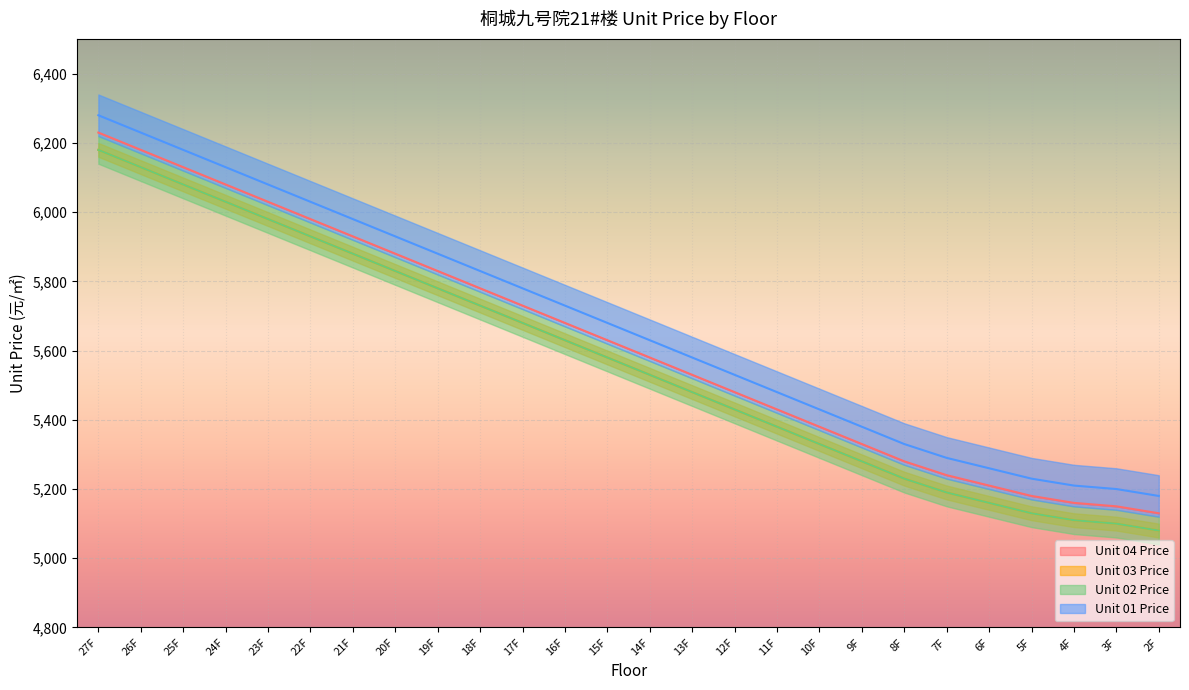

True or false: Unit 03 Price has more than 1 interior local peaks.

False